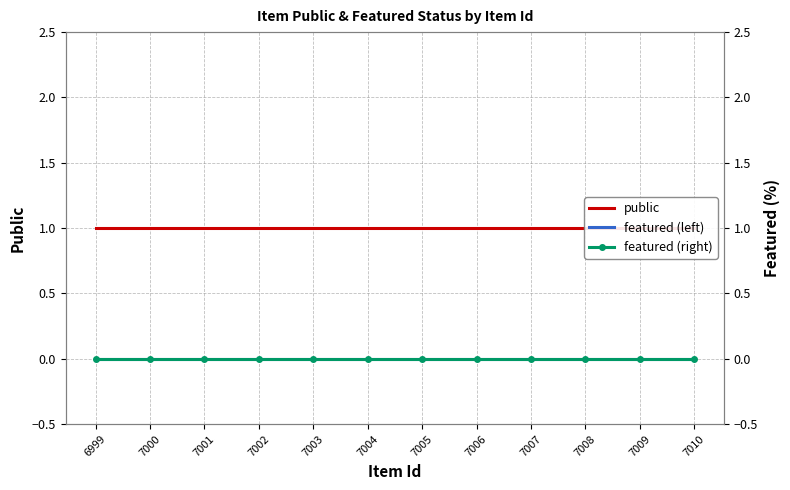

The public series shows 2 at 7007. True or false?

False